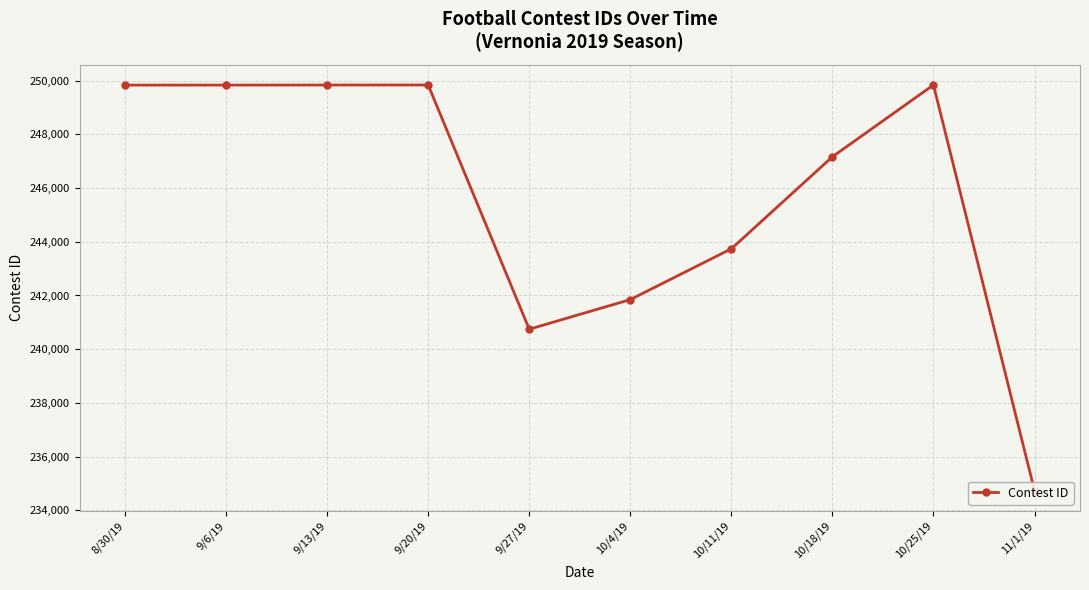

How many data points are above 249830?

4